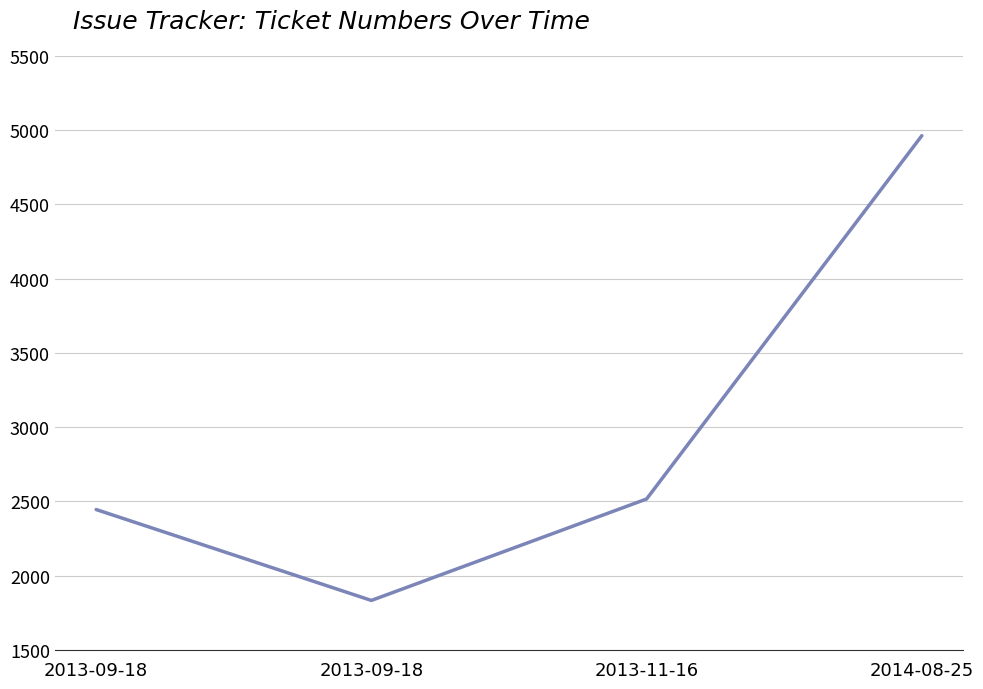

Reading right to left, transcribe all the data shown in this chart.

2014-08-25=4962	2013-11-16=2516	2013-09-18=1833	2013-09-18=2445